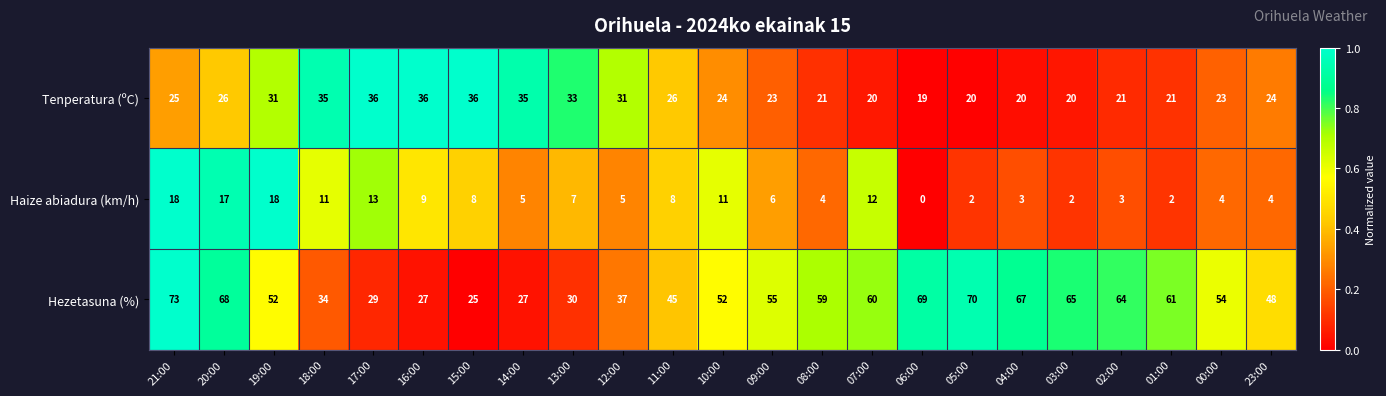

At 11:00, list the series in order from largest to smallest.

Hezetasuna (%), Tenperatura (ºC), Haize abiadura (km/h)